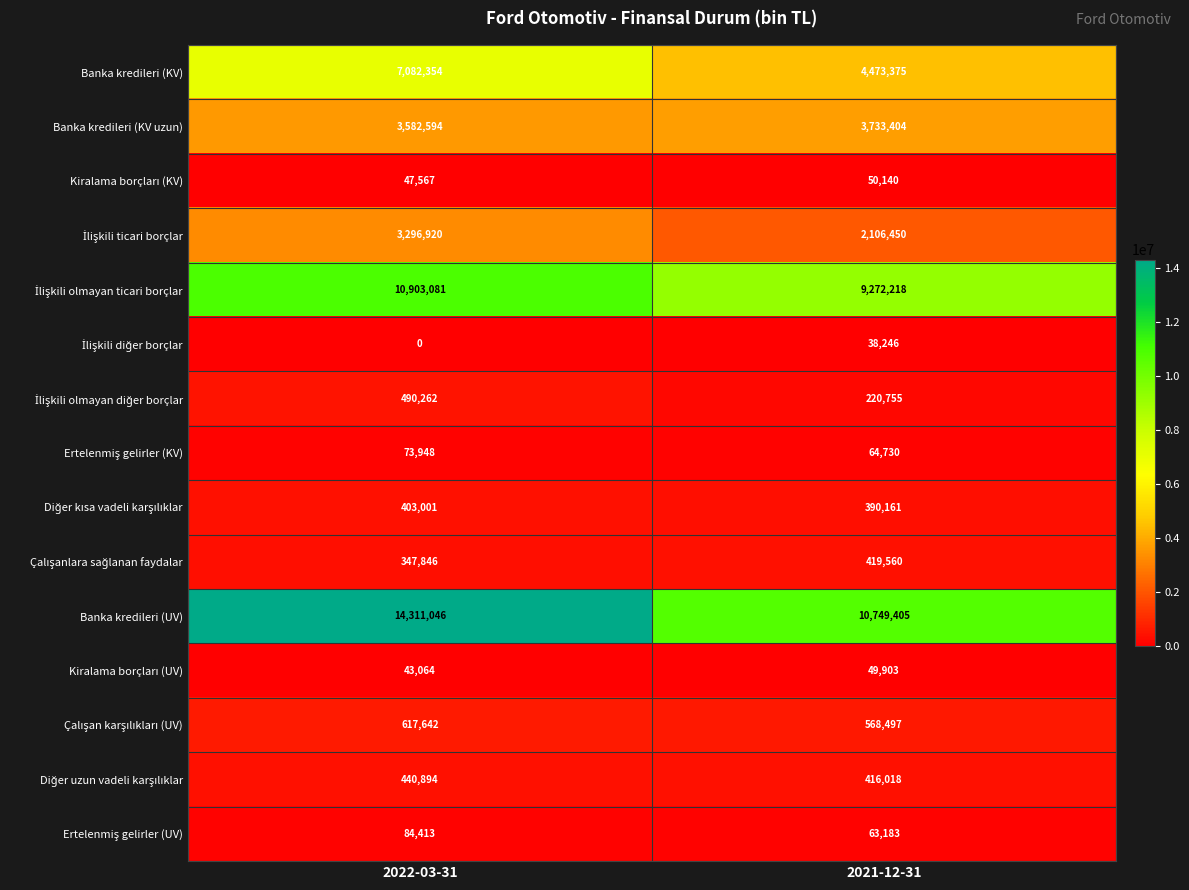

True or false: Banka kredileri (KV uzun) has a value of 3582594 at 2022-03-31.

True